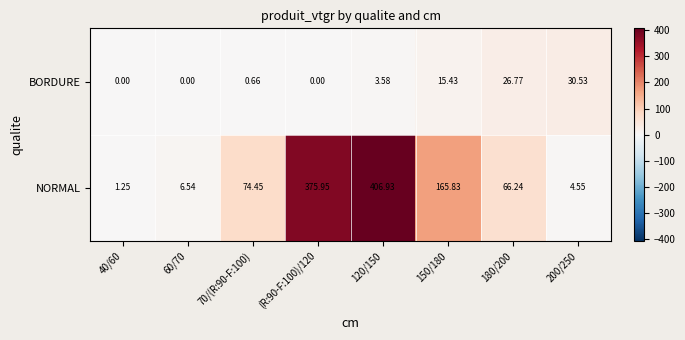

Which series changed the most between 60/70 and 150/180?

NORMAL